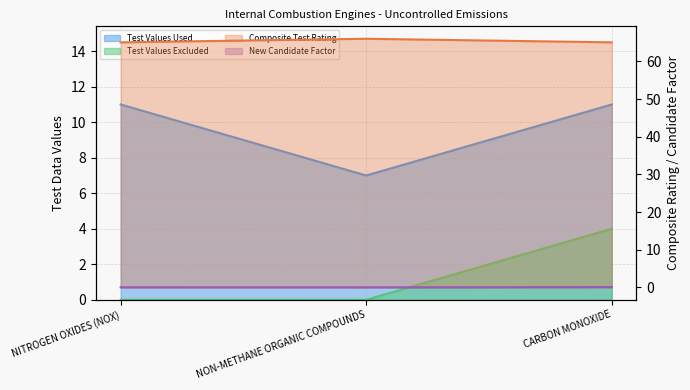

What is the difference between the maximum and minimum values in the Test Values Used series?

4.0